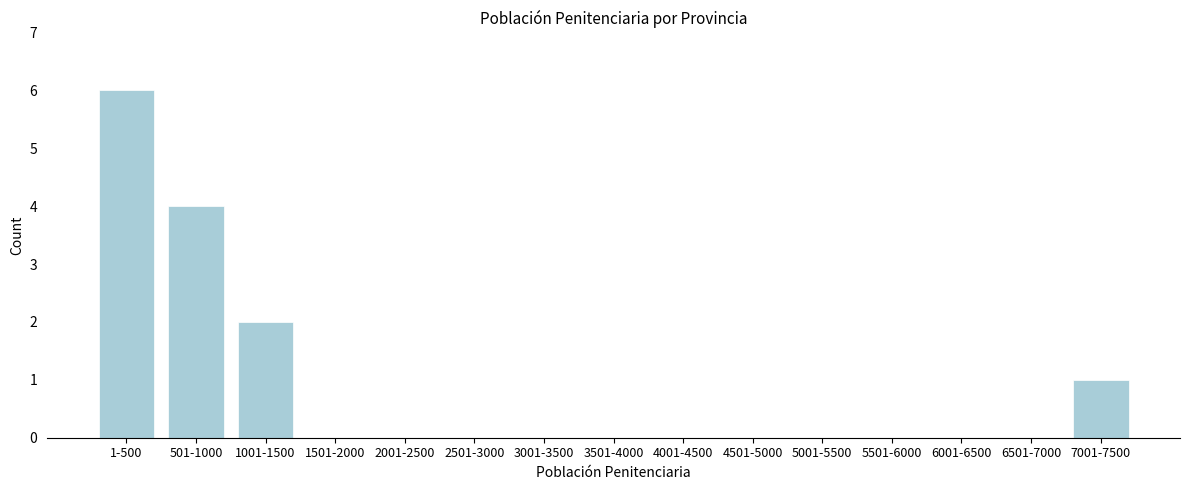

Reading left to right, extract all data points from this chart.

1-500=6	501-1000=4	1001-1500=2	1501-2000=0	2001-2500=0	2501-3000=0	3001-3500=0	3501-4000=0	4001-4500=0	4501-5000=0	5001-5500=0	5501-6000=0	6001-6500=0	6501-7000=0	7001-7500=1